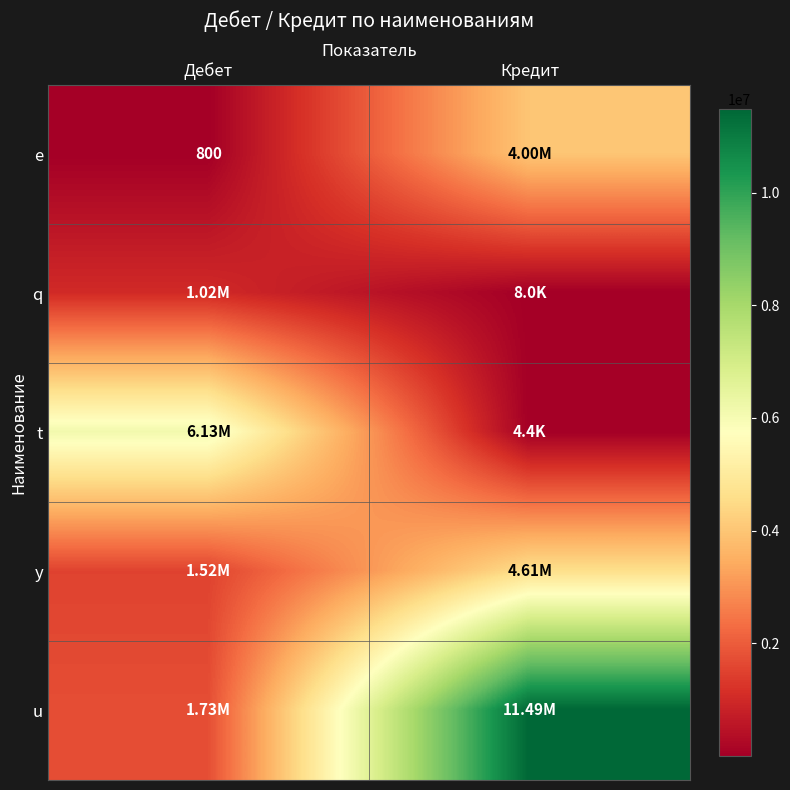

Which has a higher value, Дебет or Кредит?

Кредит